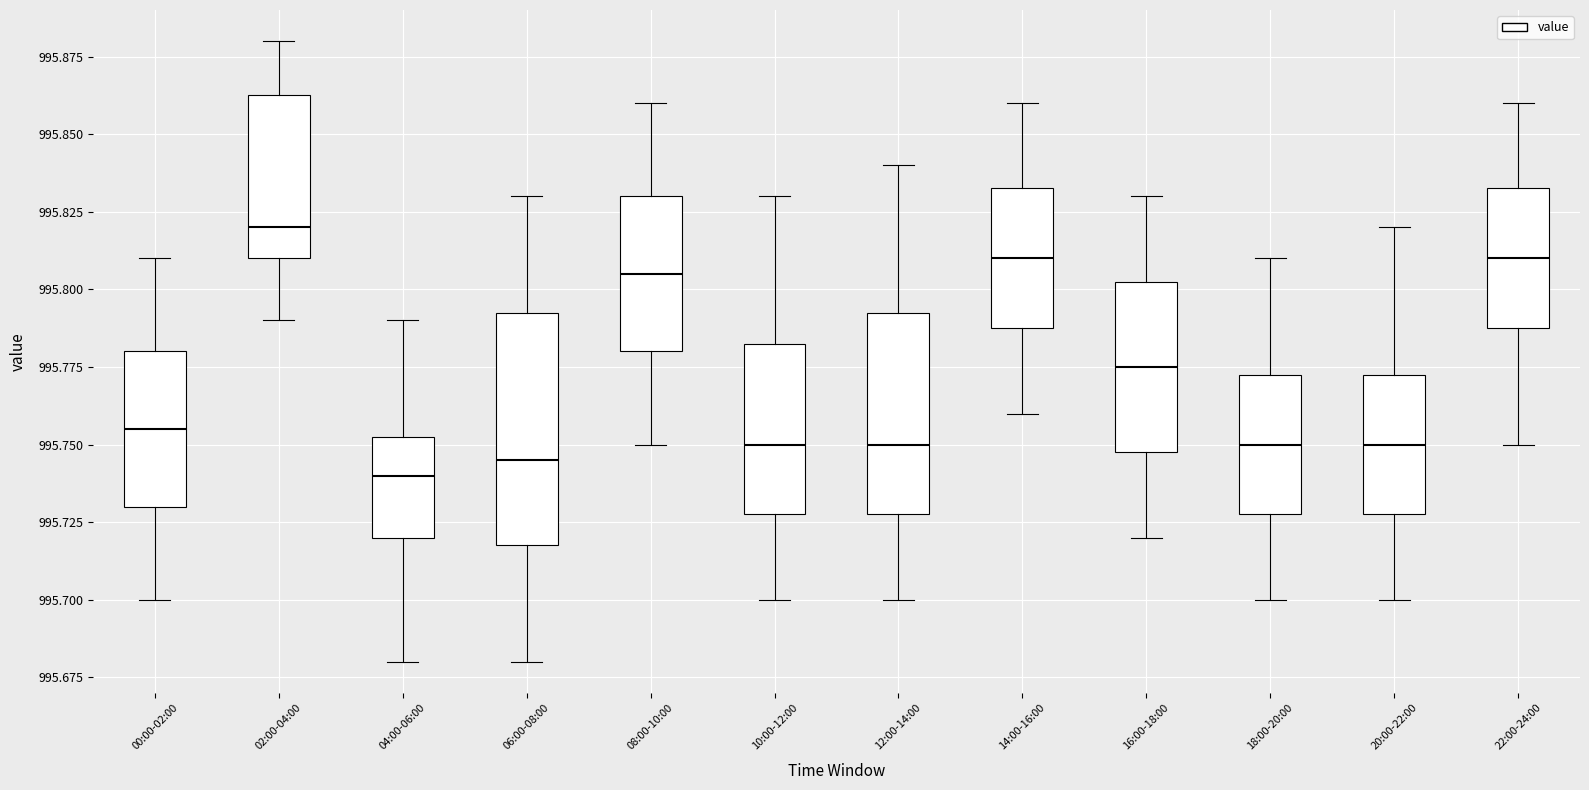

Reading left to right, read every box against the y-axis: the position of its median line, the range the box covers, and the ends of its whiskers. The values are not printed on the chart, so give them approximately, as read against the axis.

00:00-02:00: median 995.755, box 995.730 to 995.780, whiskers 995.700 to 995.810
02:00-04:00: median 995.820, box 995.810 to 995.865, whiskers 995.790 to 995.880
04:00-06:00: median 995.740, box 995.720 to 995.755, whiskers 995.680 to 995.790
06:00-08:00: median 995.745, box 995.720 to 995.795, whiskers 995.680 to 995.830
08:00-10:00: median 995.805, box 995.780 to 995.830, whiskers 995.750 to 995.860
10:00-12:00: median 995.750, box 995.730 to 995.785, whiskers 995.700 to 995.830
12:00-14:00: median 995.750, box 995.730 to 995.795, whiskers 995.700 to 995.840
14:00-16:00: median 995.810, box 995.790 to 995.835, whiskers 995.760 to 995.860
16:00-18:00: median 995.775, box 995.750 to 995.805, whiskers 995.720 to 995.830
18:00-20:00: median 995.750, box 995.730 to 995.775, whiskers 995.700 to 995.810
20:00-22:00: median 995.750, box 995.730 to 995.775, whiskers 995.700 to 995.820
22:00-24:00: median 995.810, box 995.790 to 995.835, whiskers 995.750 to 995.860